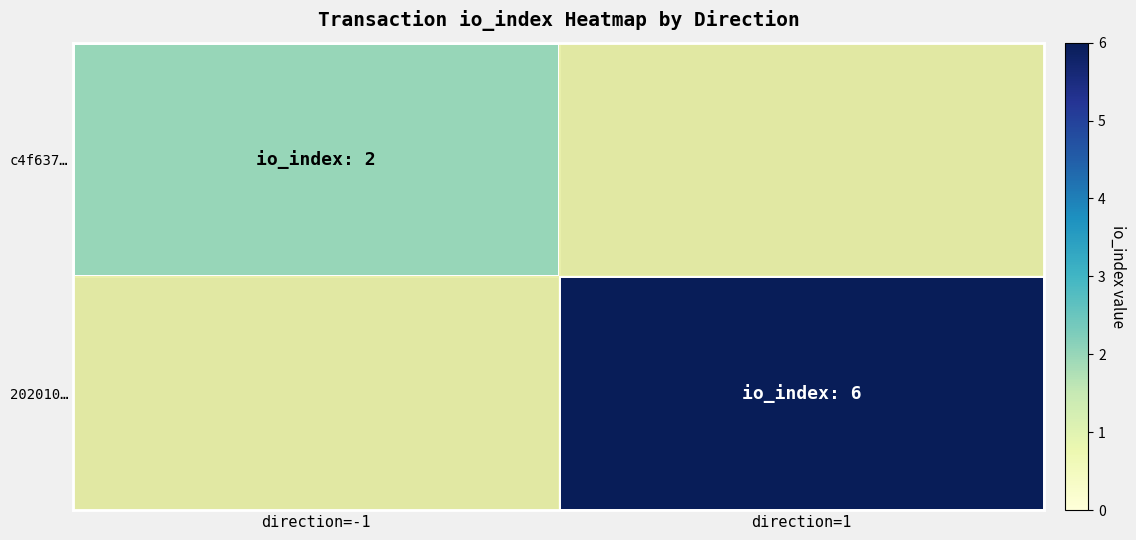

At direction=1, list the series in order from largest to smallest.

202010…, c4f637…